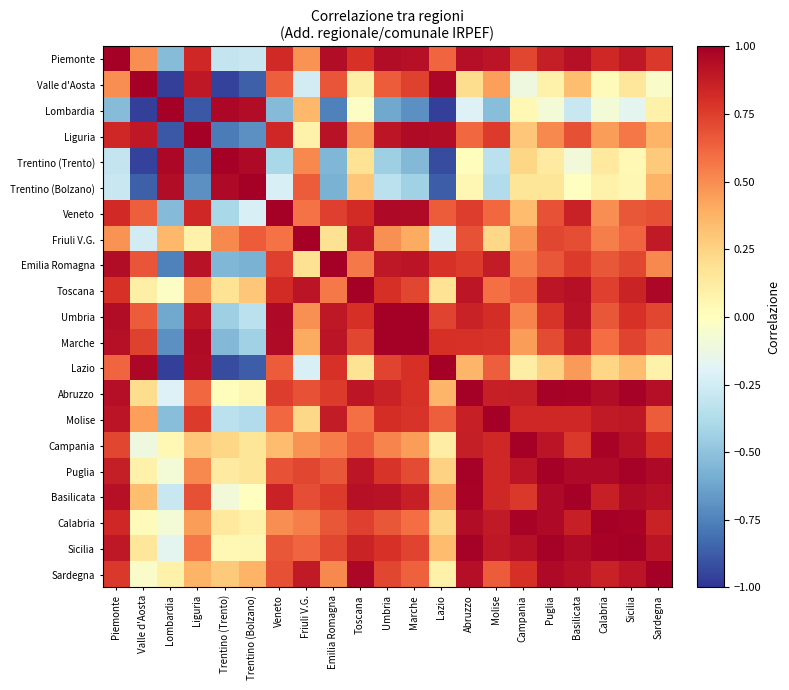

What is the total value across all series at Friuli V.G.?

10.0